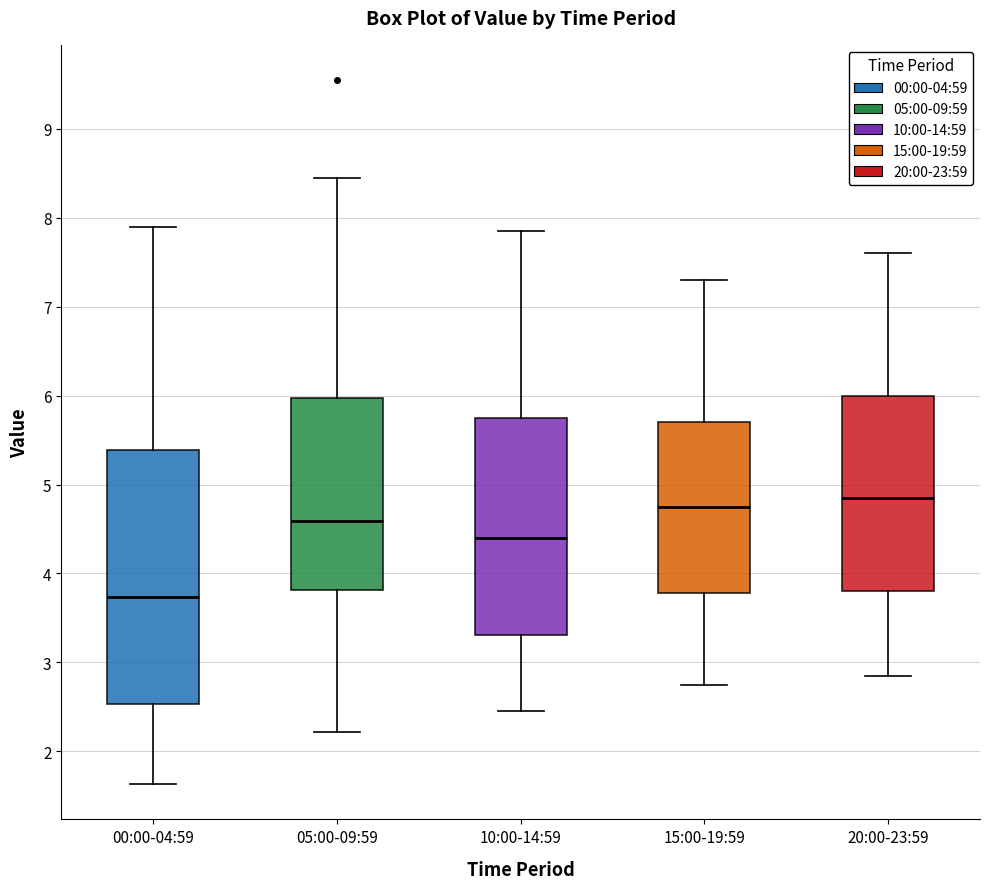

Where does the lower whisker of the box for 10:00-14:59 end on the y-axis? The values are not printed on the chart, so give them approximately, as read against the axis.

2.5